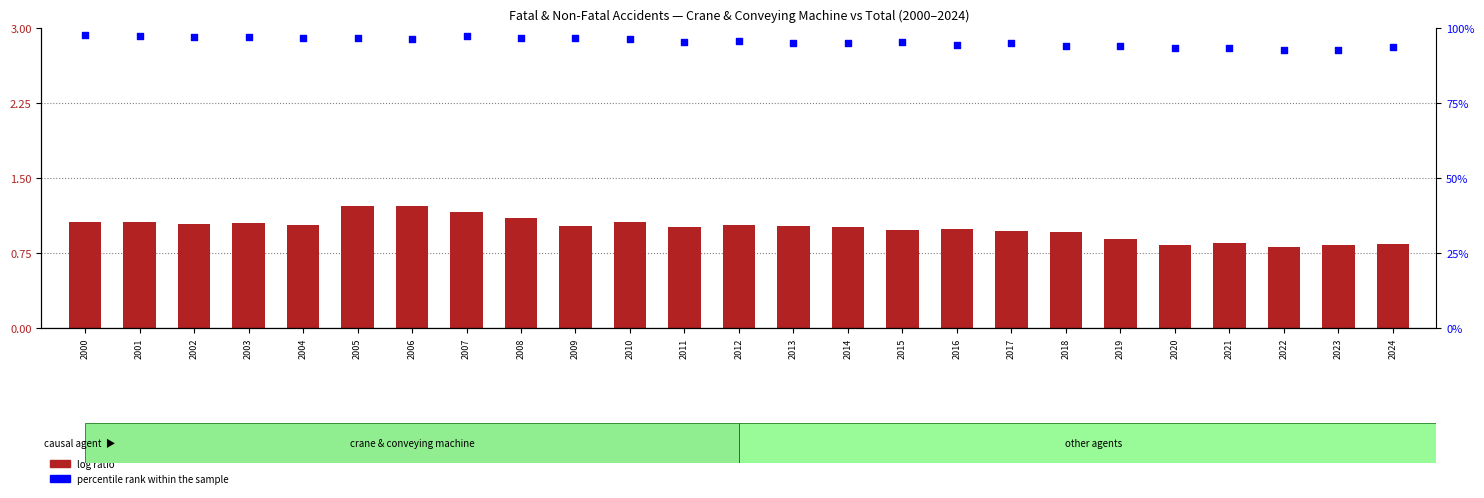

At which category is the sum across all series the highest?

2000